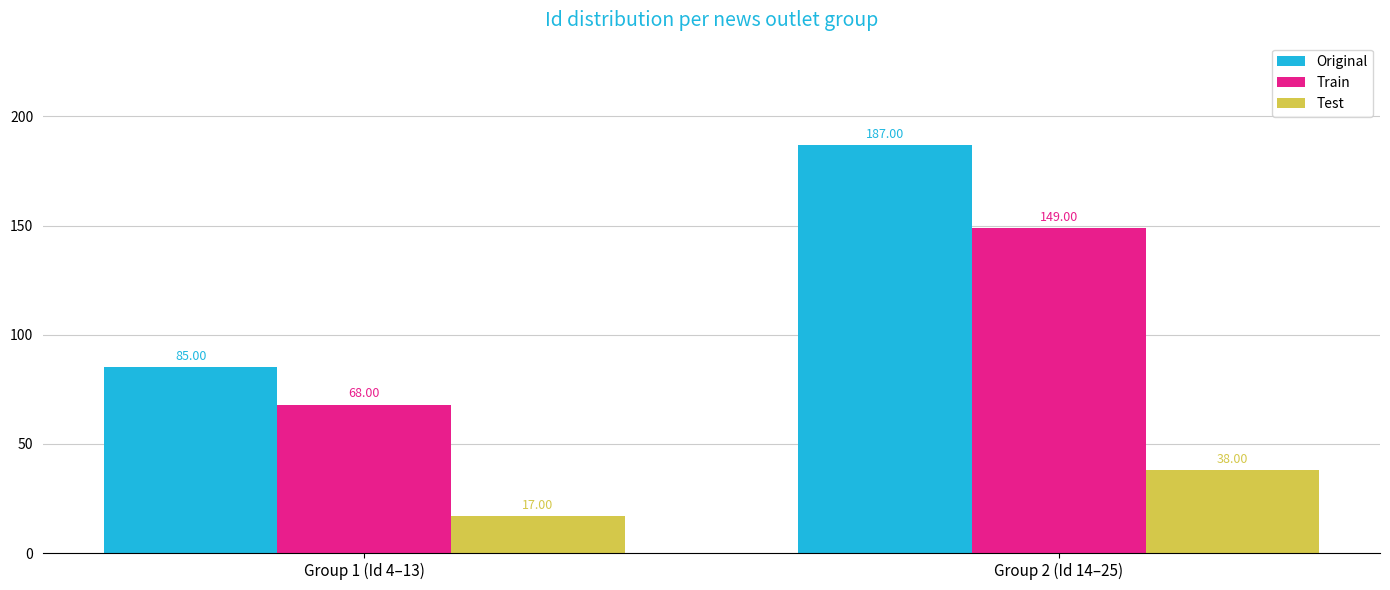

List the series in order of their peak value, highest first.

Original, Train, Test